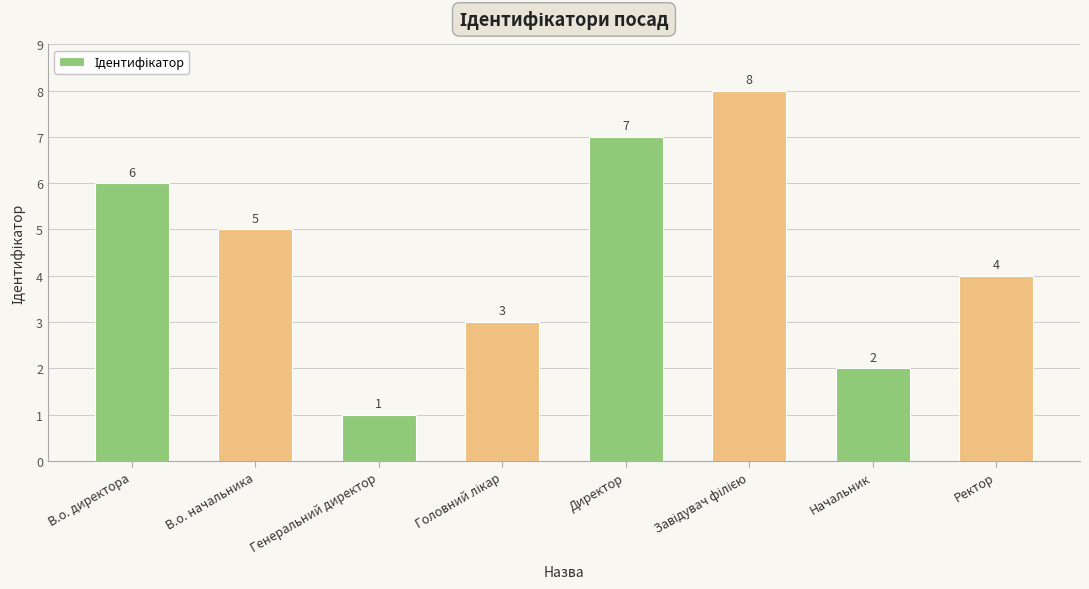

What is the sum of the values at Начальник and В.о. начальника?

7